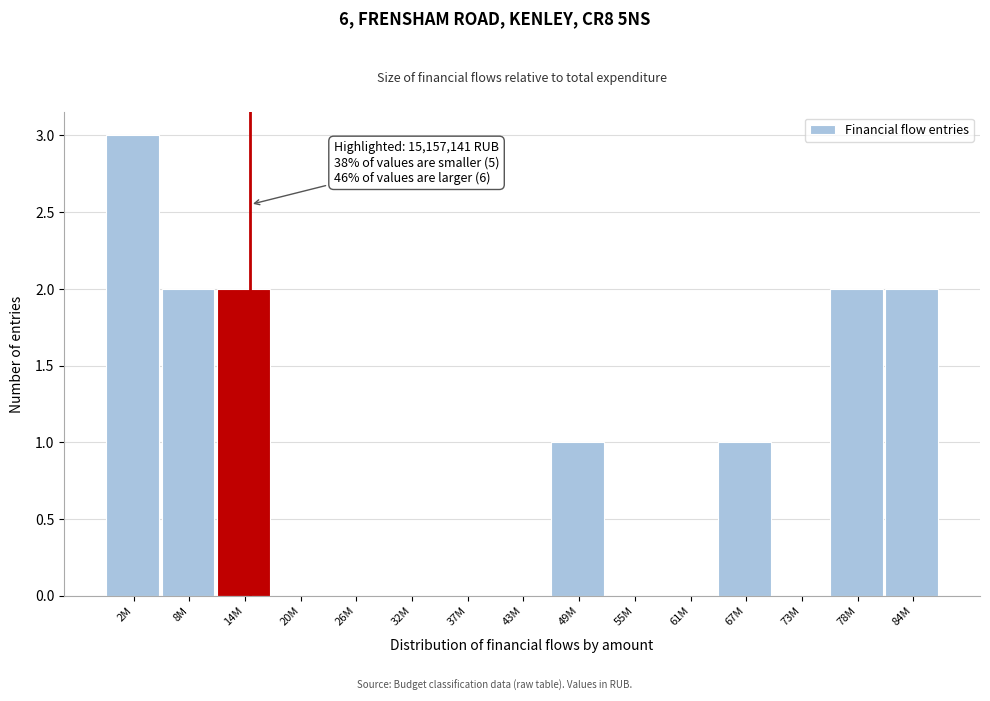

Reading left to right, list all the values displayed in this chart.

2M=3	8M=2	14M=2	20M=0	26M=0	32M=0	37M=0	43M=0	49M=1	55M=0	61M=0	67M=1	73M=0	78M=2	84M=2